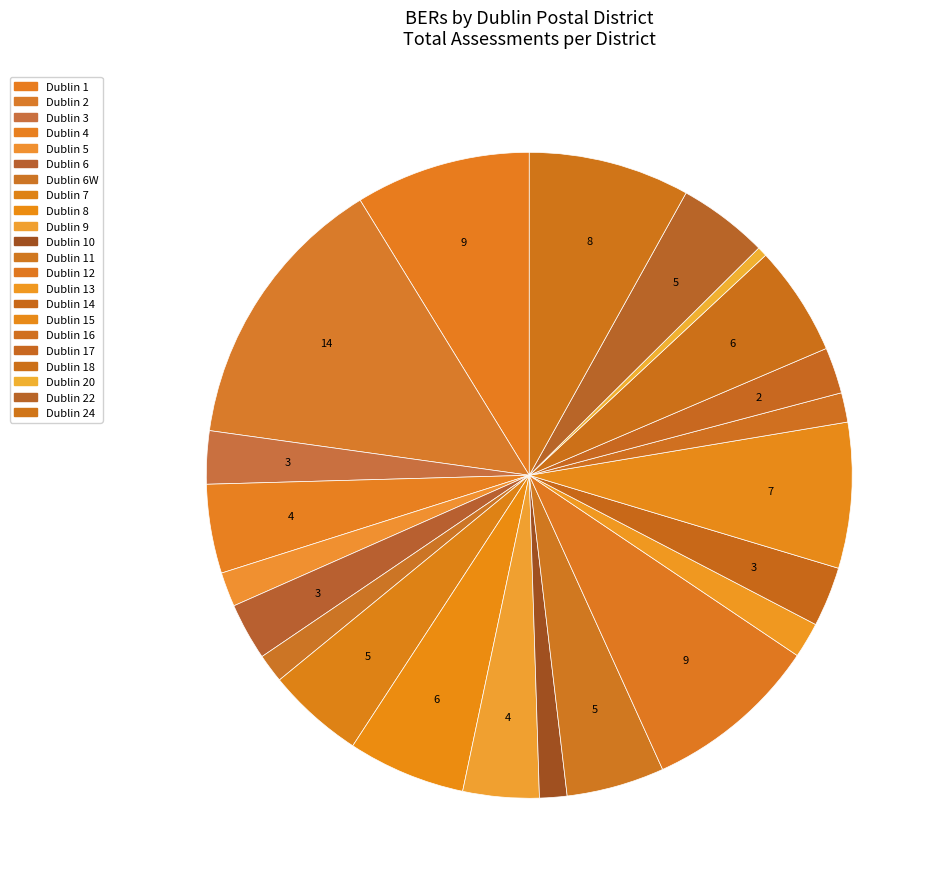

How many slices are in this pie chart?

22